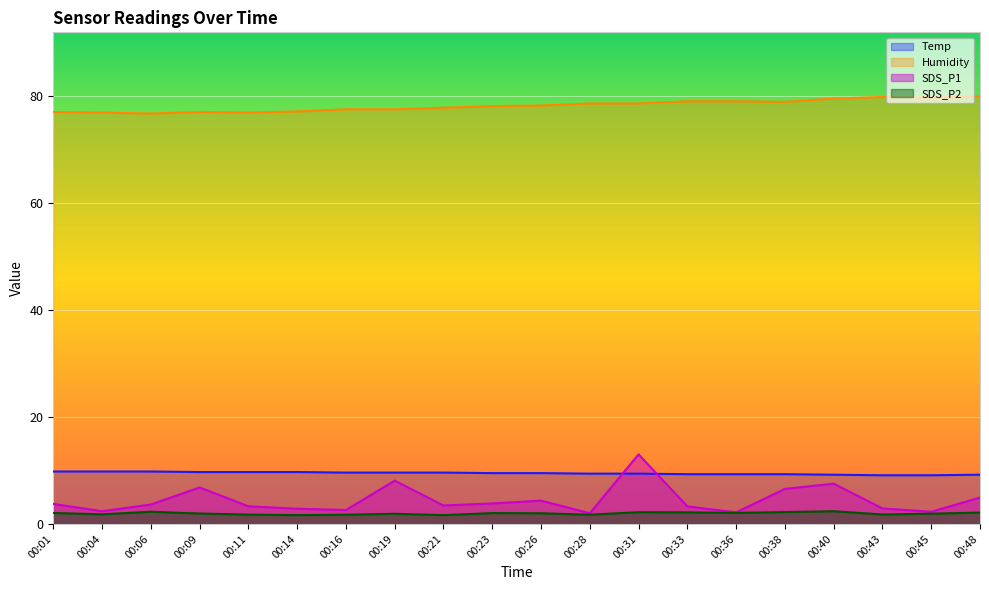

True or false: Humidity and Temp cross at least once.

False